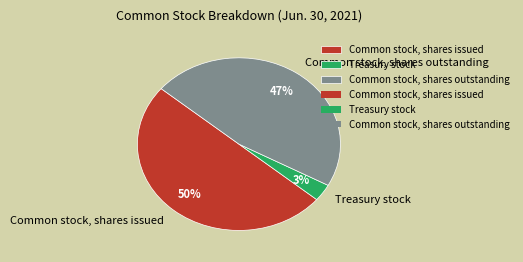

What is the ratio of the value at Common stock, shares outstanding to the value at Common stock, shares issued?

0.9